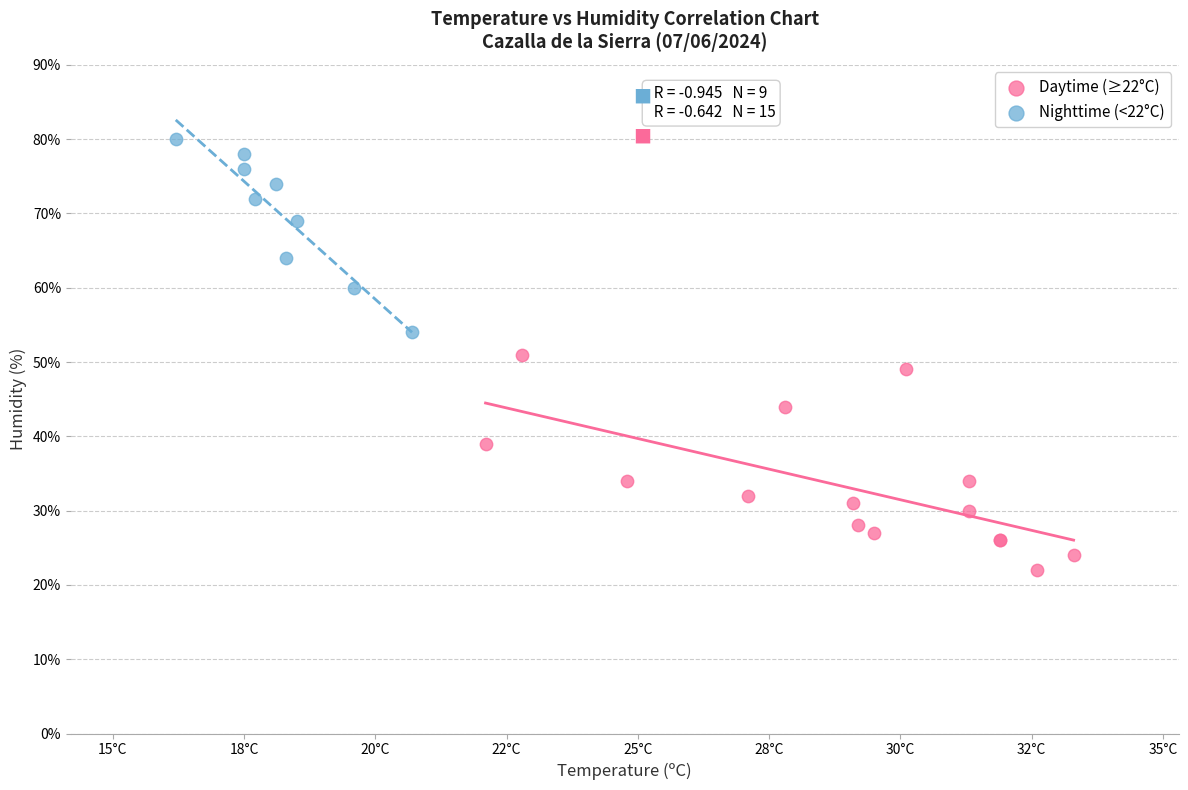

Which series reaches the minimum Y coordinate?

Daytime (≥22°C)